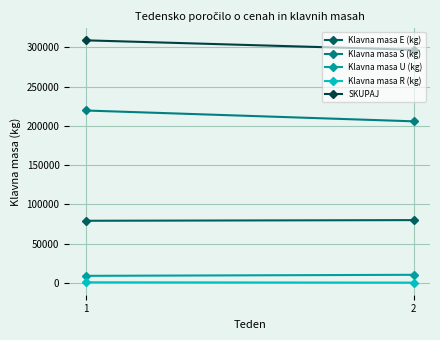

List the labels in order of SKUPAJ value, smallest first.

2, 1